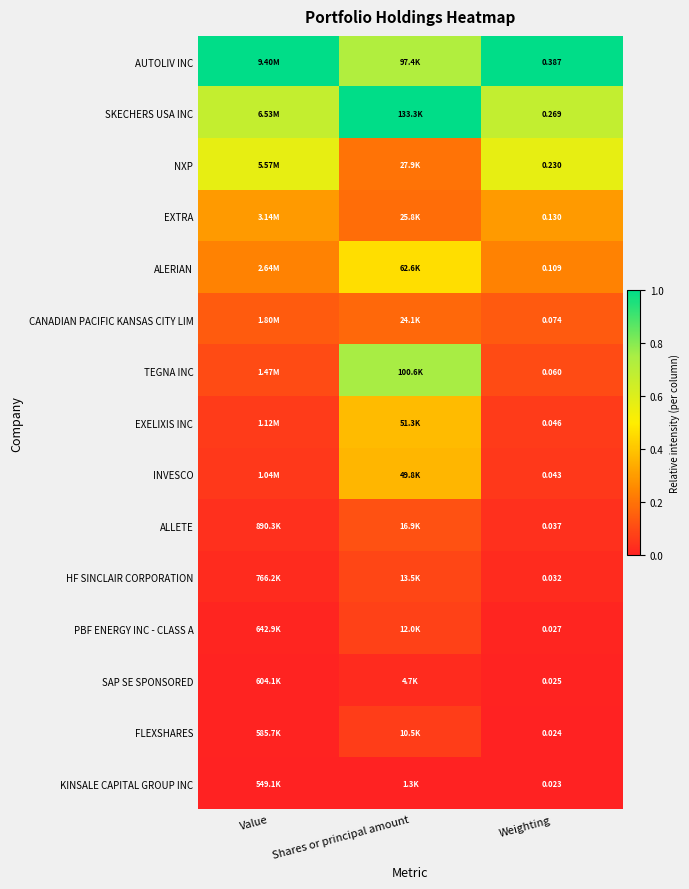

Which series has the largest total across all categories?

AUTOLIV INC